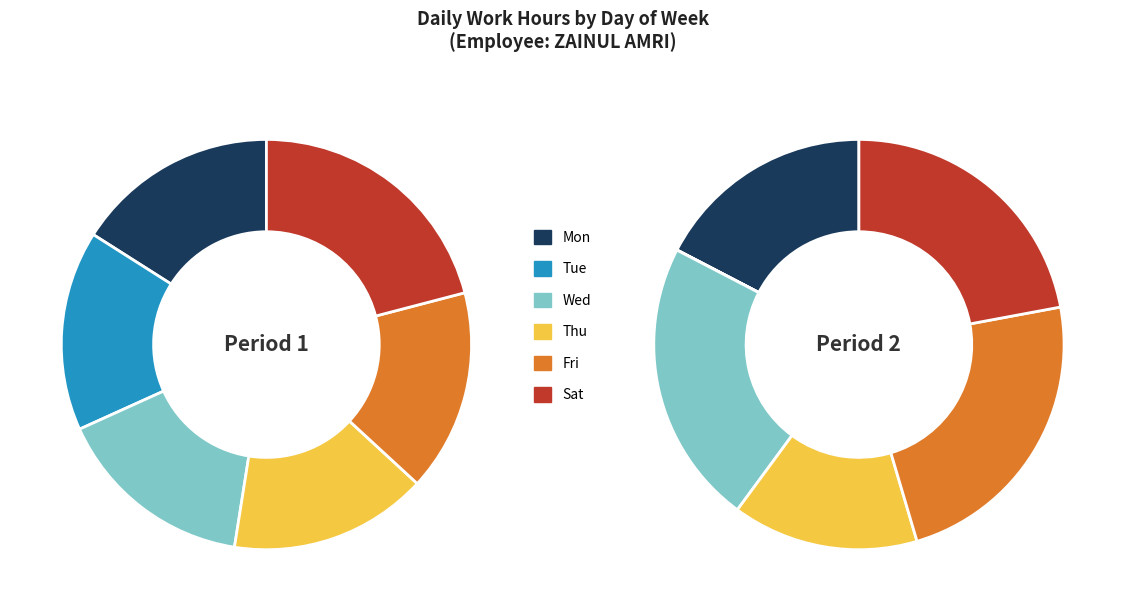

Does Mon represent more than half of the total?

No